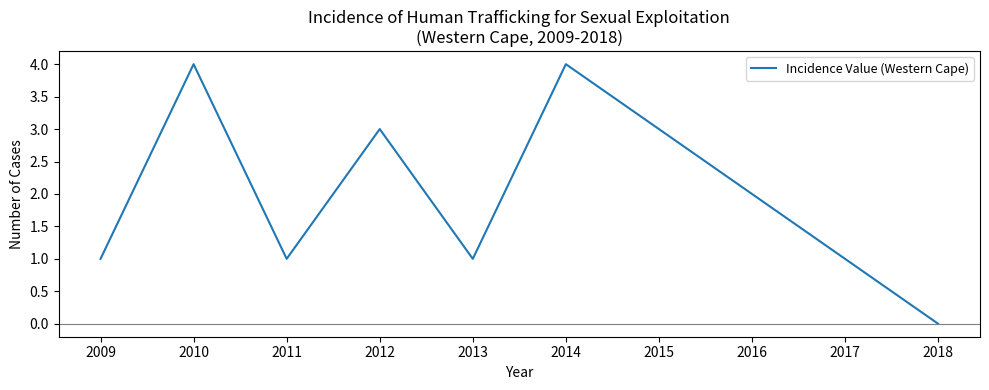

Which has a higher value, 2014 or 2013?

2014